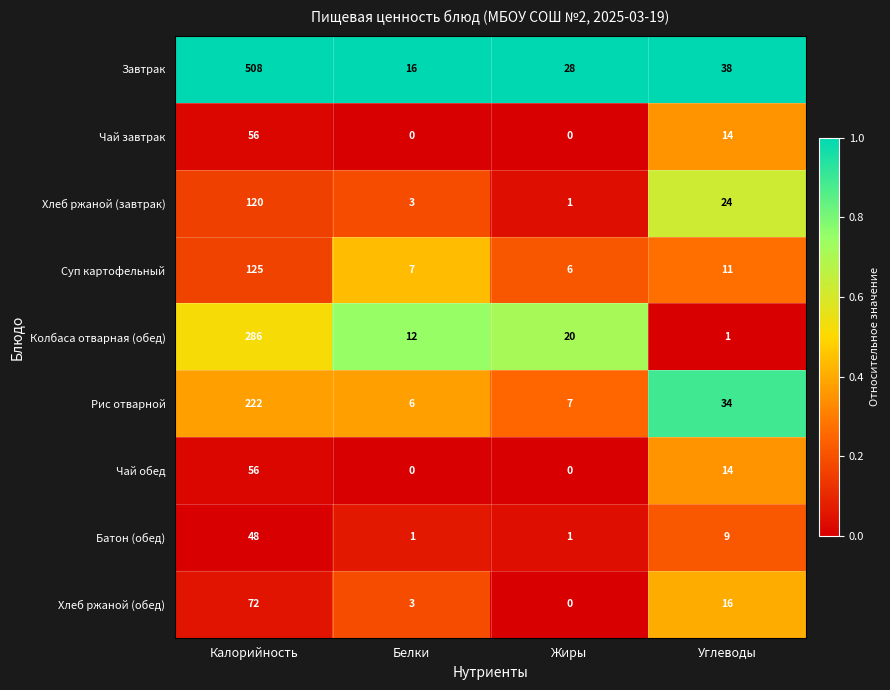

At which label does Завтрак reach its peak?

Калорийность